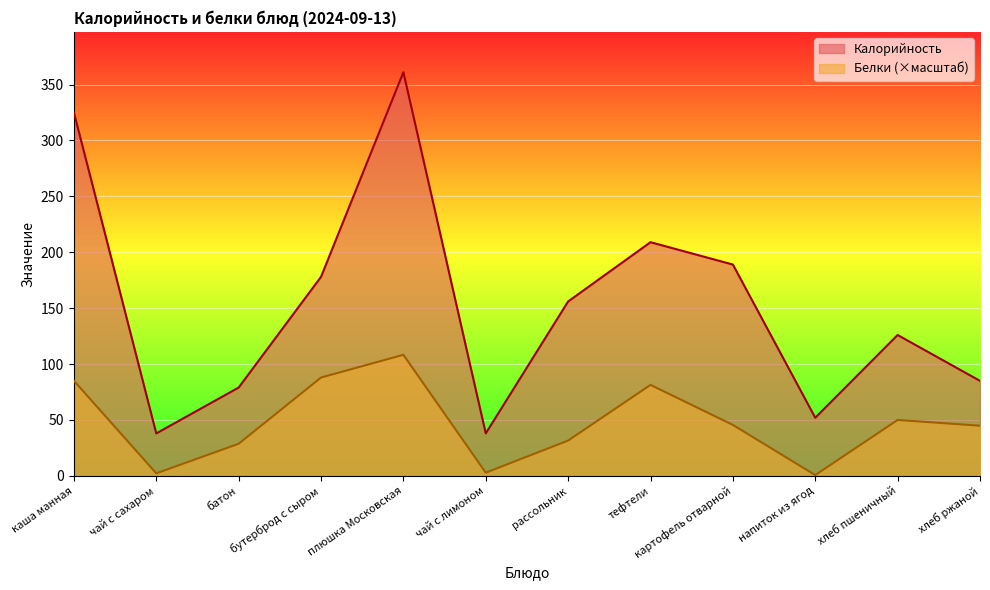

True or false: Белки and Калорийность cross at least once.

False